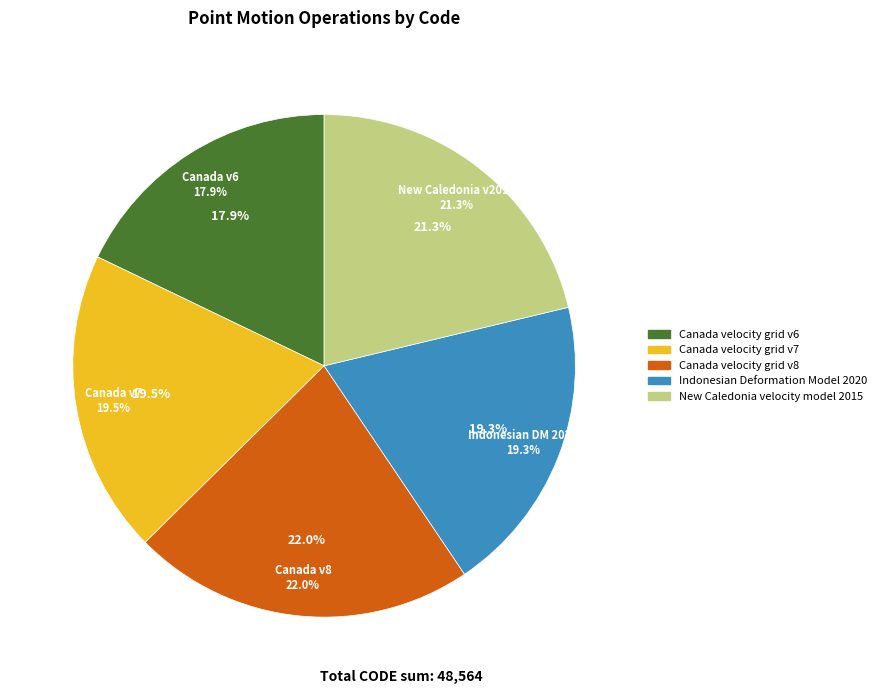

Count the number of slices in the pie.

5